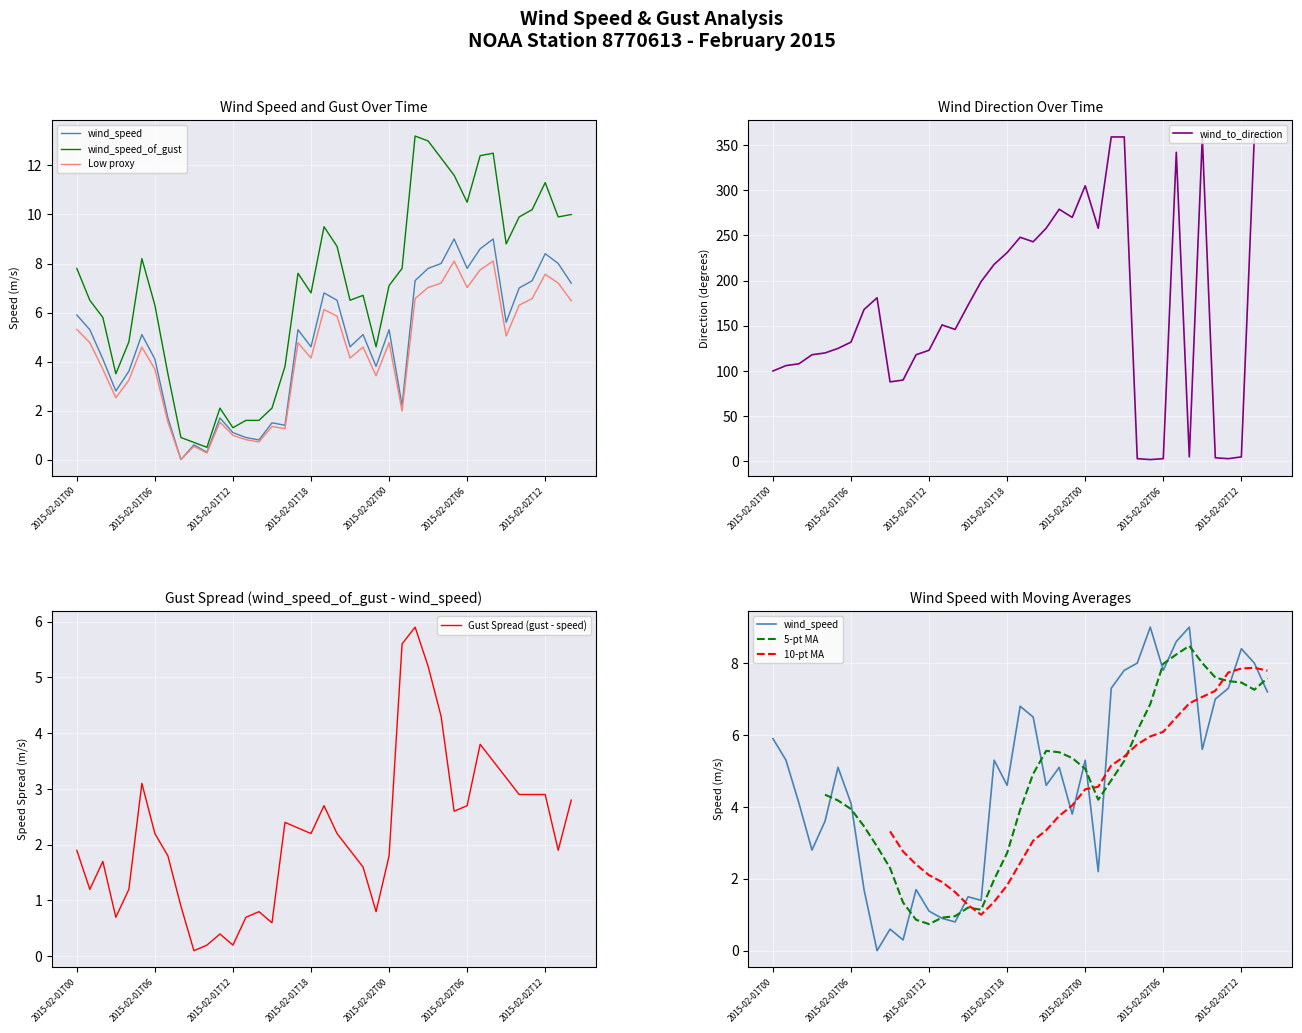

At which category does wind_speed reach its first local peak?

5